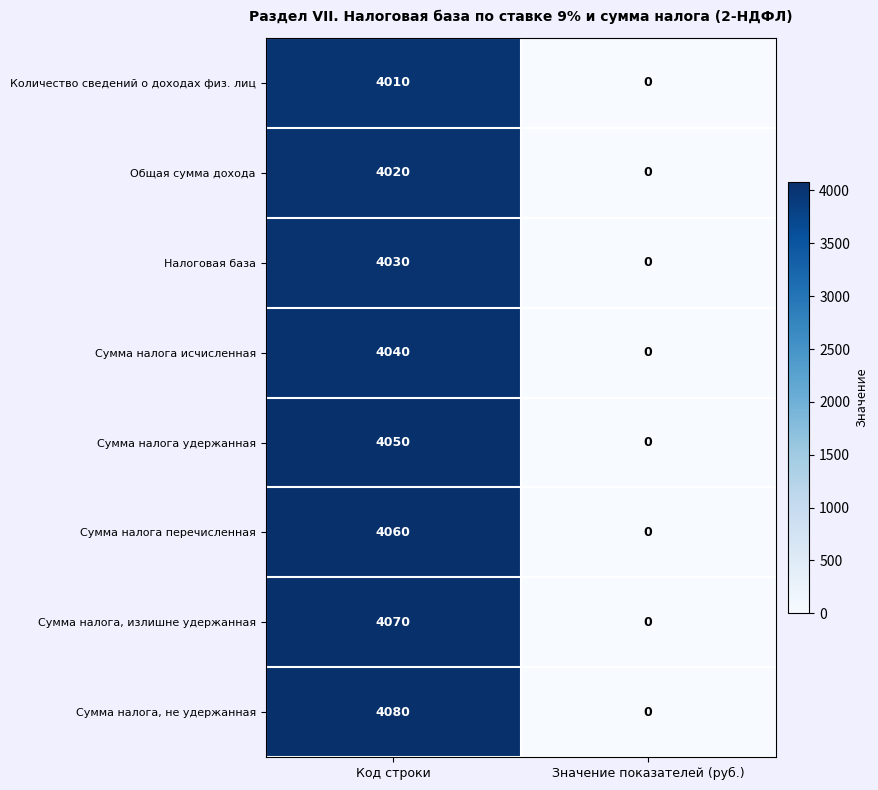

What is the total value across all series at Код строки?

32360